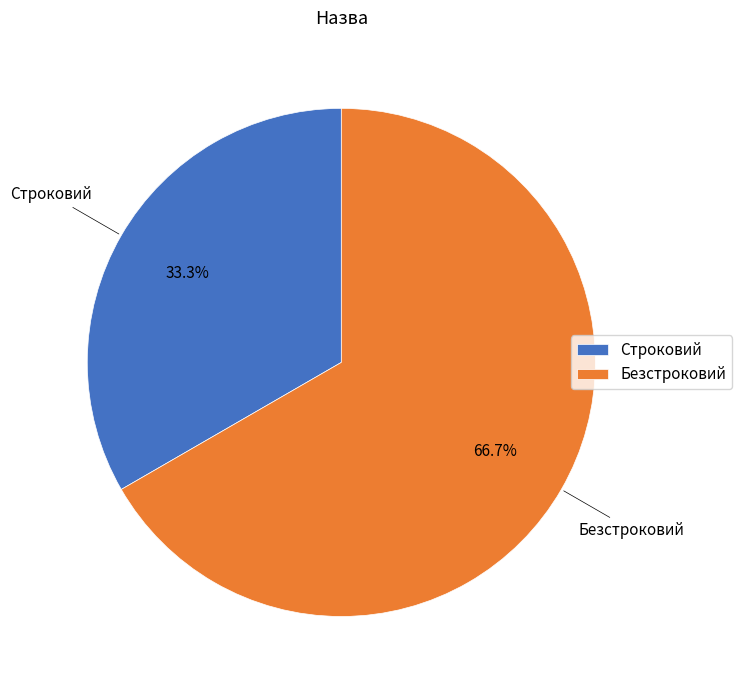

What percentage do Безстроковий and Строковий together represent?

100.0%